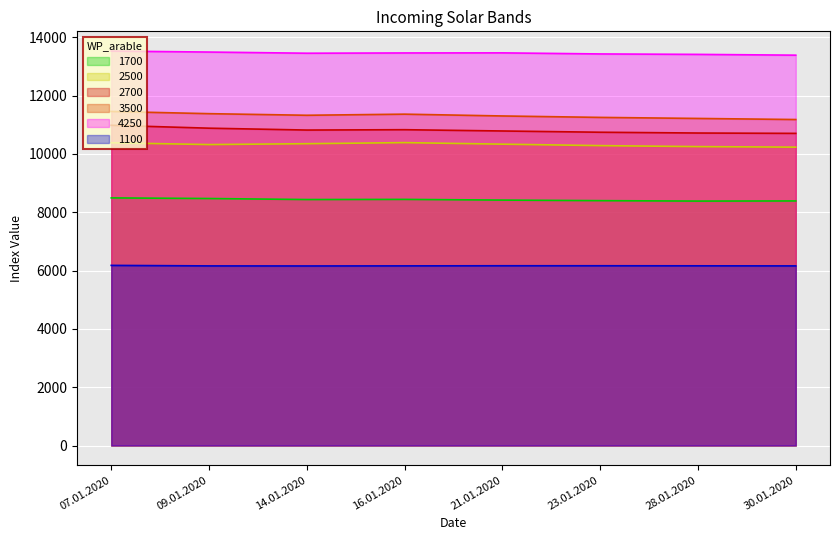

Which has a higher value, 28.01.2020 or 30.01.2020?

30.01.2020